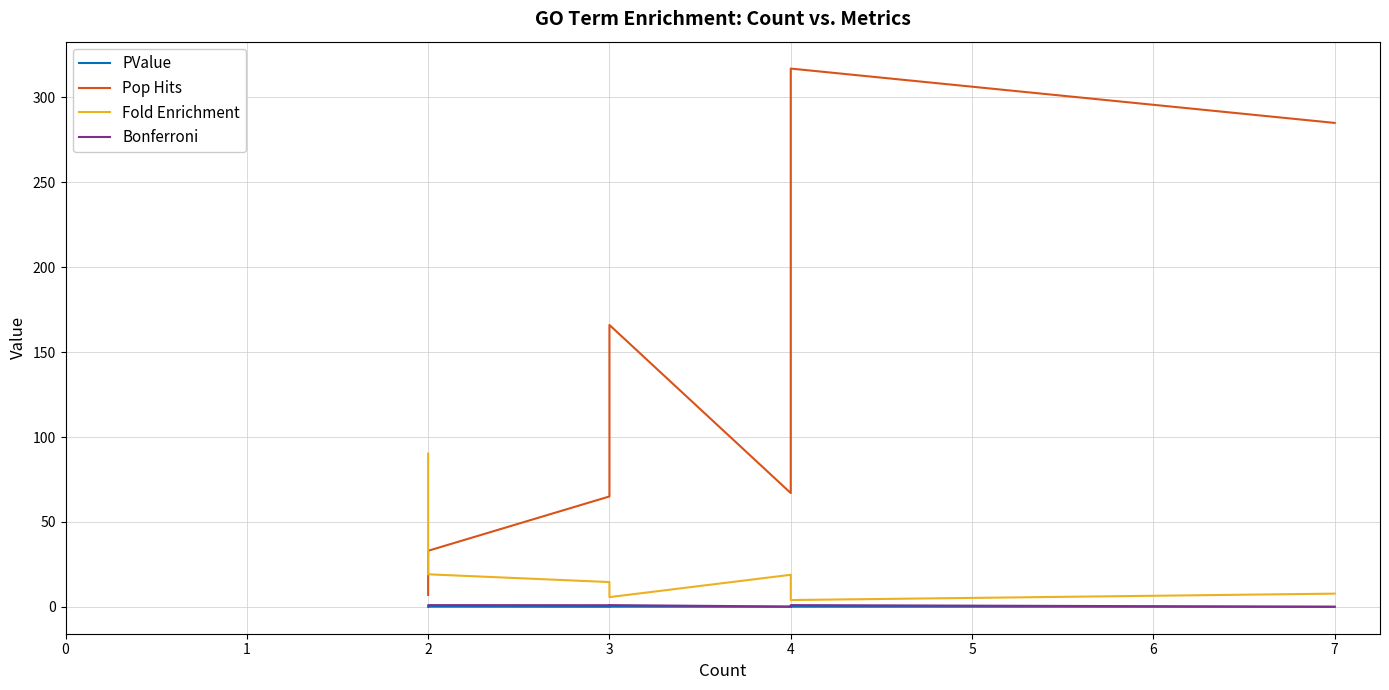

True or false: Fold Enrichment and PValue cross at least once.

False